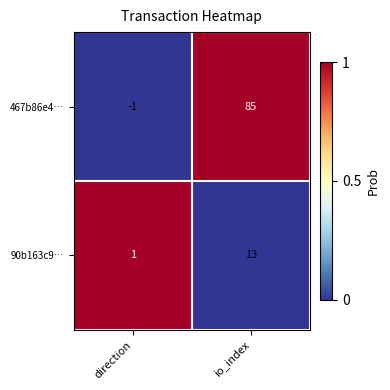

Is it true that 90b163c9… equals 13 at io_index?

True